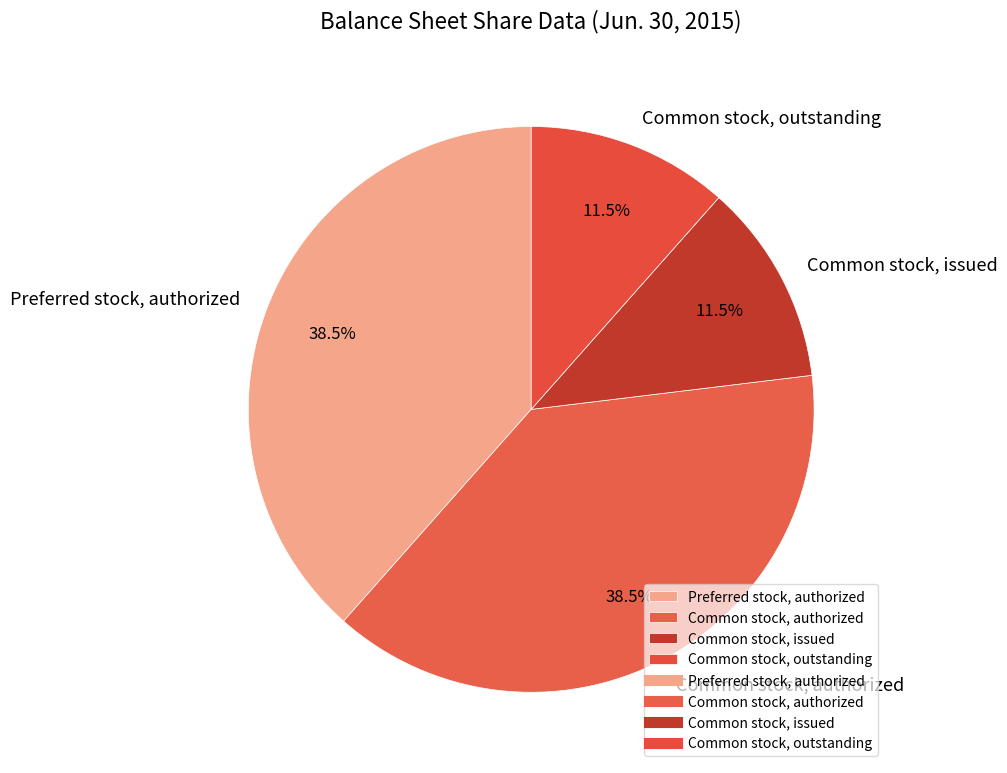

Is Preferred stock, authorized the majority of the pie?

No